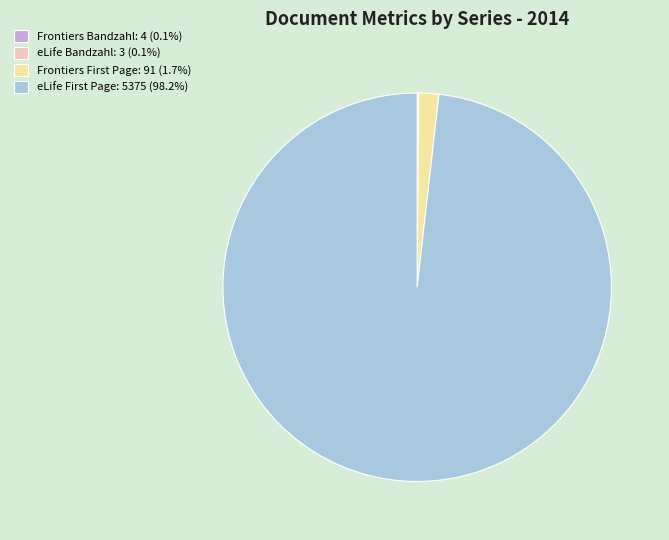

Is there a majority slice in this chart?

Yes